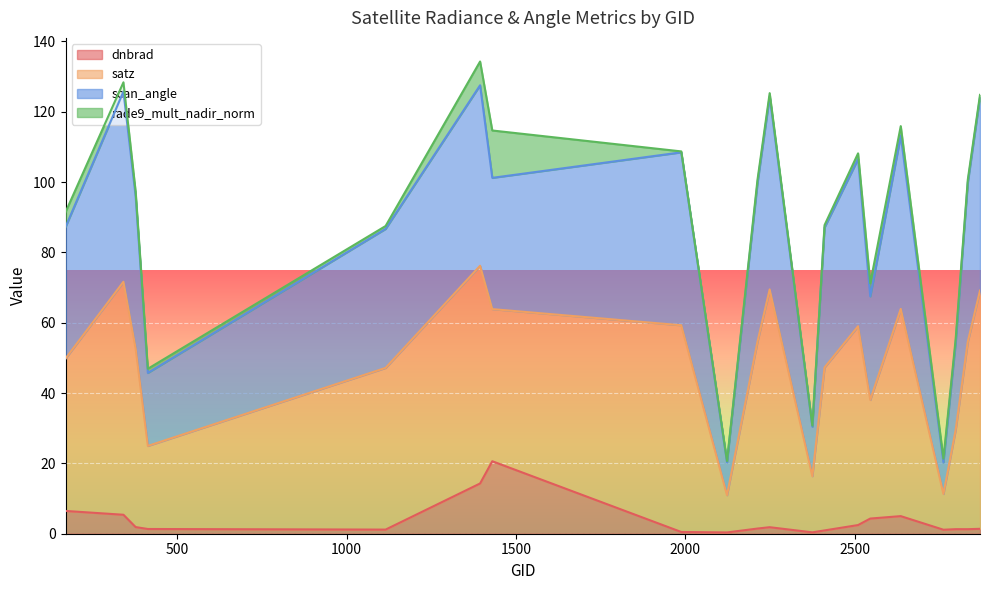

What is the average value of the dnbrad series?

3.7